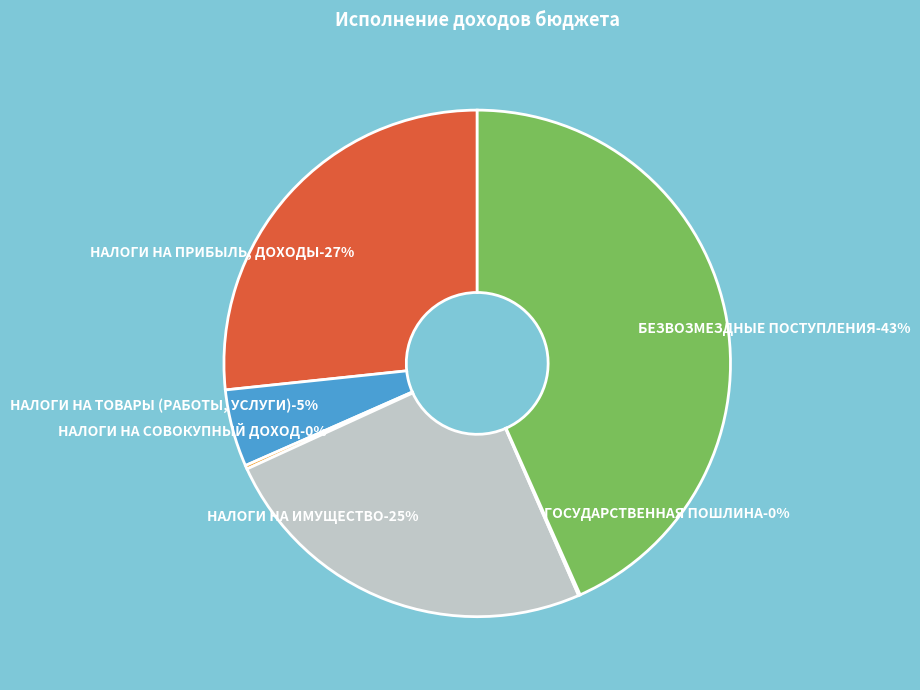

Rank the categories by value from lowest to highest.

ГОСУДАРСТВЕННАЯ ПОШЛИНА, НАЛОГИ НА СОВОКУПНЫЙ ДОХОД, НАЛОГИ НА ТОВАРЫ (РАБОТЫ, УСЛУГИ), НАЛОГИ НА ИМУЩЕСТВО, НАЛОГИ НА ПРИБЫЛЬ, ДОХОДЫ, БЕЗВОЗМЕЗДНЫЕ ПОСТУПЛЕНИЯ